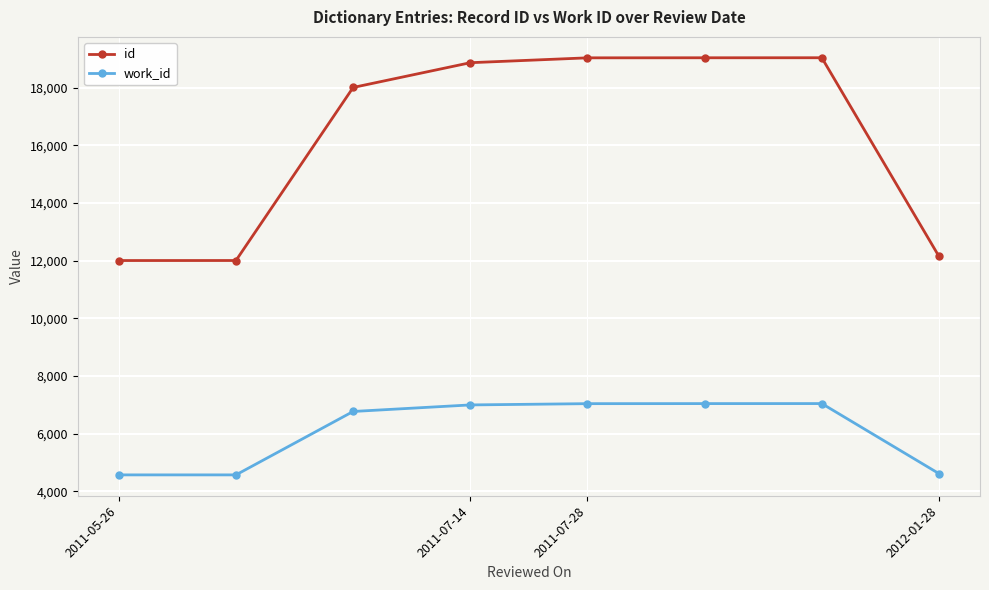

Which series has the largest total across all categories?

id